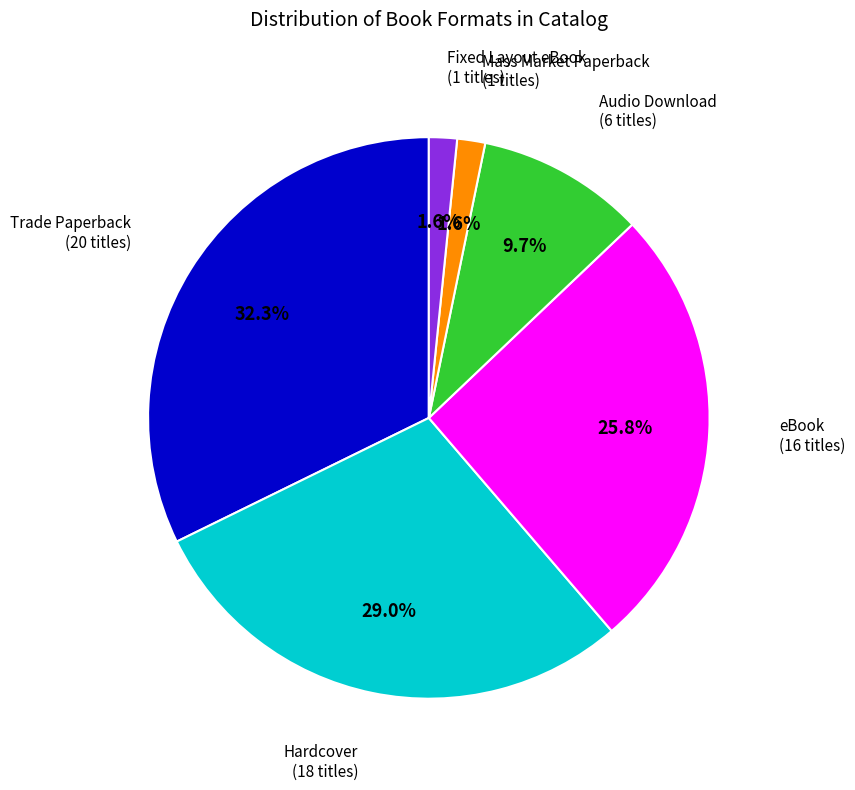

How much of the chart is everything except Audio Download?

90.3%